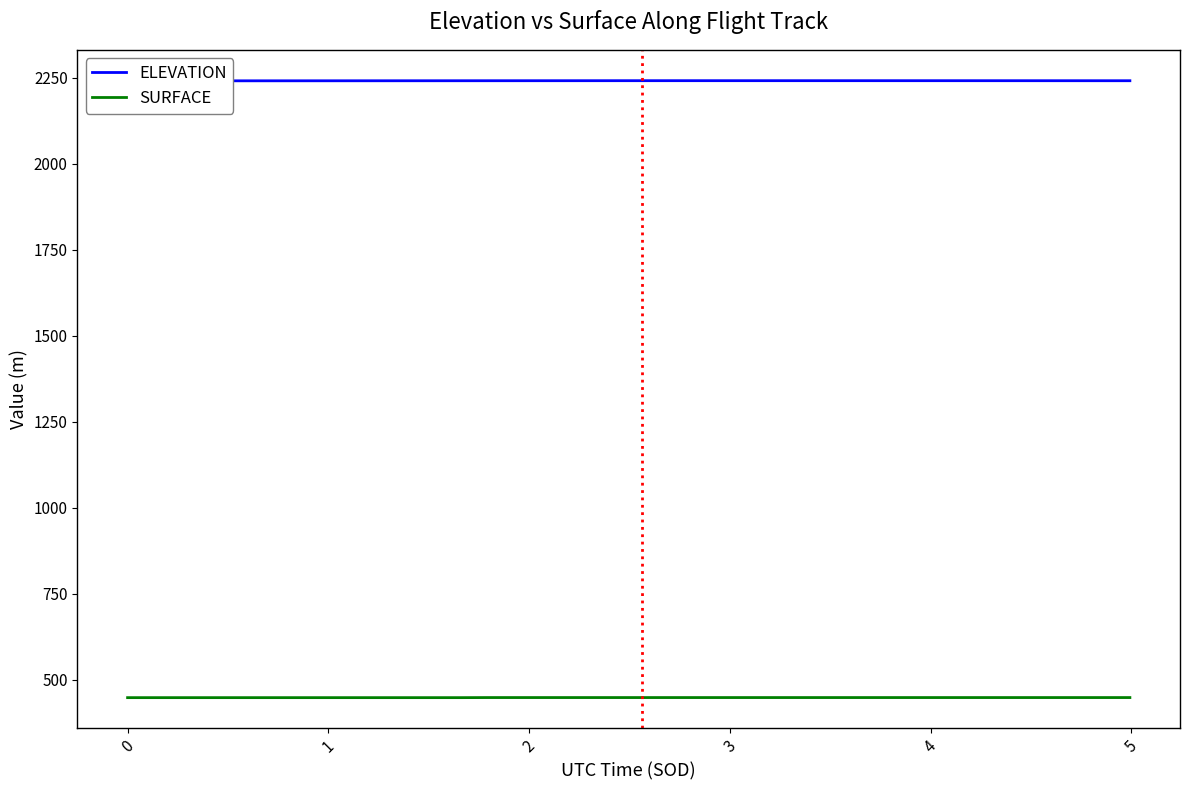

Which series has the largest total across all categories?

ELEVATION